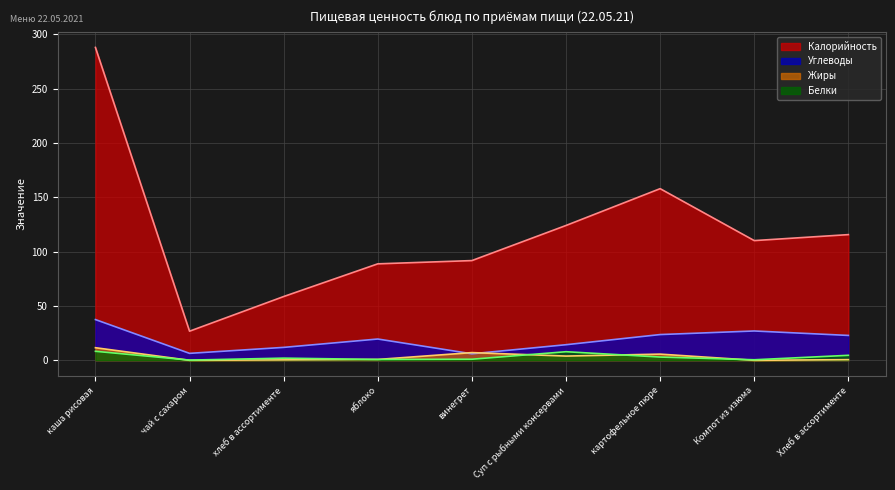

Reading left to right, transcribe all the data shown in this chart.

Калорийность: 288.0	26.8	58.7	88.8	91.8	124.1	158.0	110.2	115.7
Белки: 8.3	0.2	2.0	0.8	1.0	7.9	3.0	0.5	4.6
Жиры: 11.6	0.0	0.4	0.8	7.1	3.9	5.7	0.0	0.6
Углеводы: 37.5	6.4	11.9	19.6	6.0	14.4	23.7	27.0	22.9